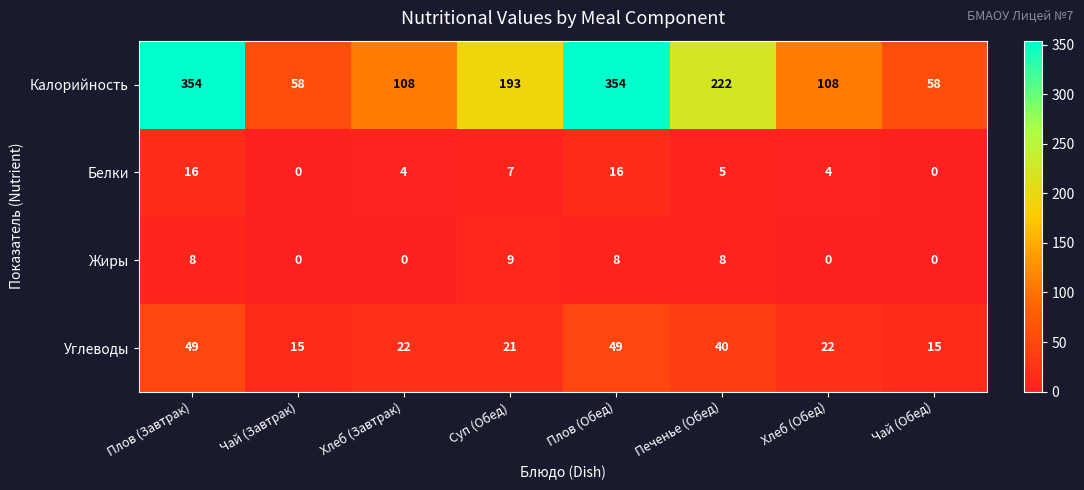

Which series has the largest range (max minus min)?

Калорийность